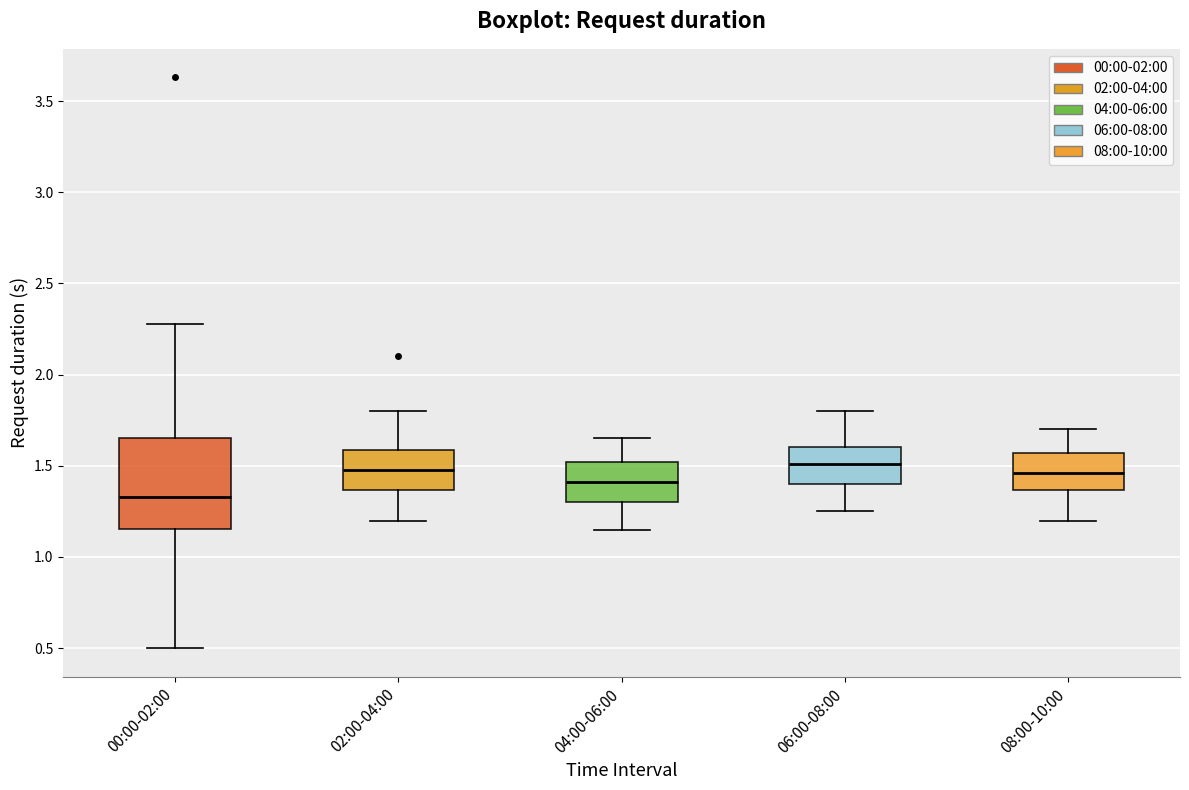

Comparing the boxes themselves (not the whiskers), which one is the tallest?

00:00-02:00